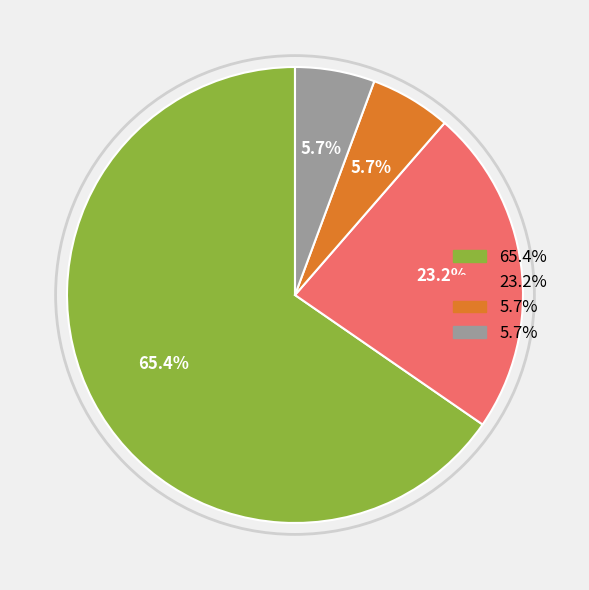

Does any single category account for the majority?

Yes